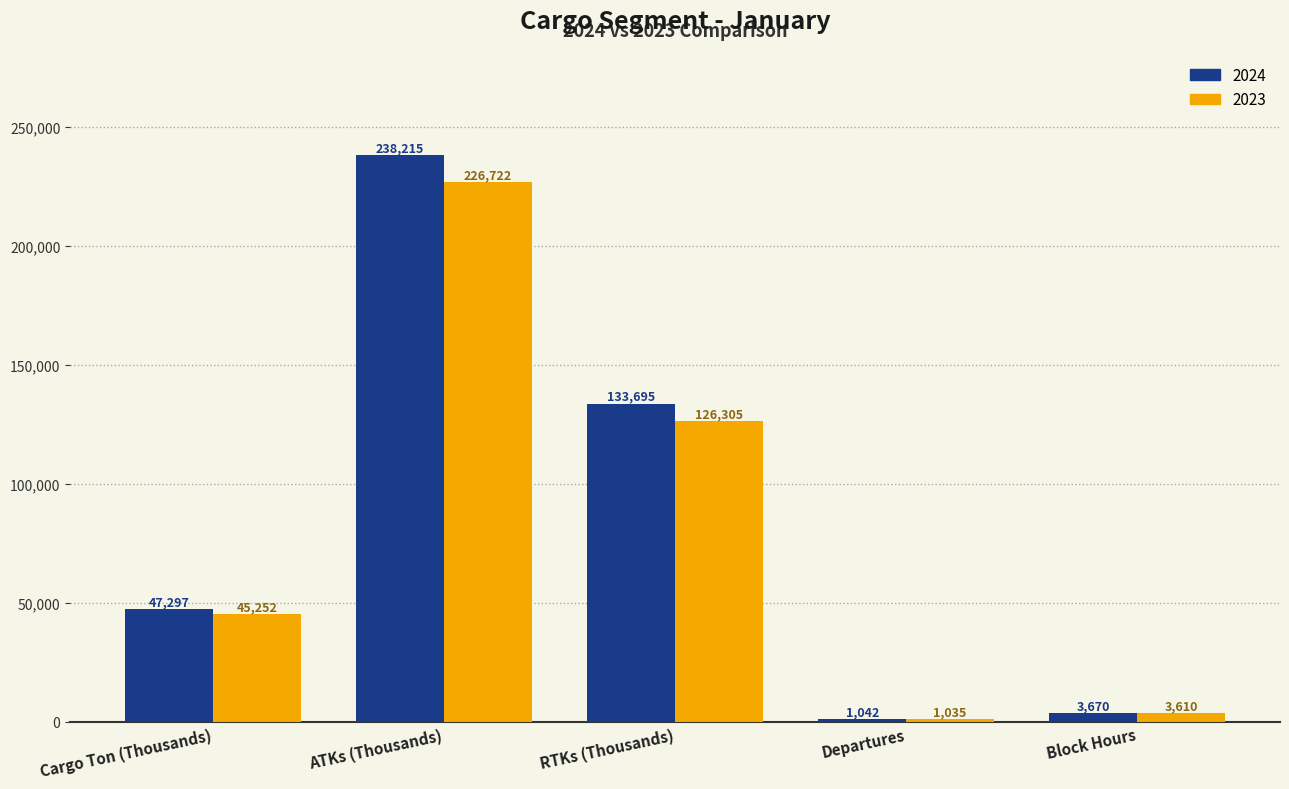

Reading left to right, list all the values displayed in this chart.

2024: Cargo Ton (Thousands)=47297	ATKs (Thousands)=238215	RTKs (Thousands)=133695	Departures=1042	Block Hours=3670
2023: Cargo Ton (Thousands)=45252	ATKs (Thousands)=226722	RTKs (Thousands)=126305	Departures=1035	Block Hours=3610